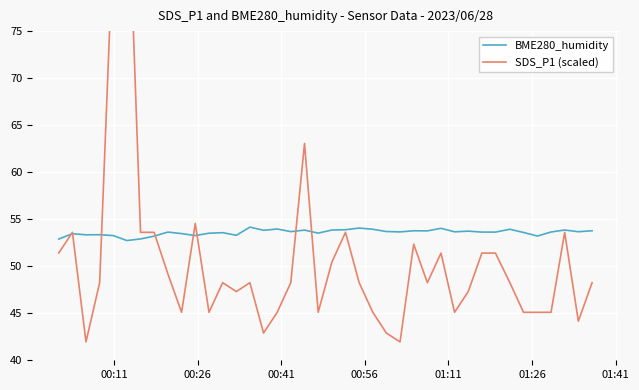

How many interior local peaks does the BME280_humidity series have?

13